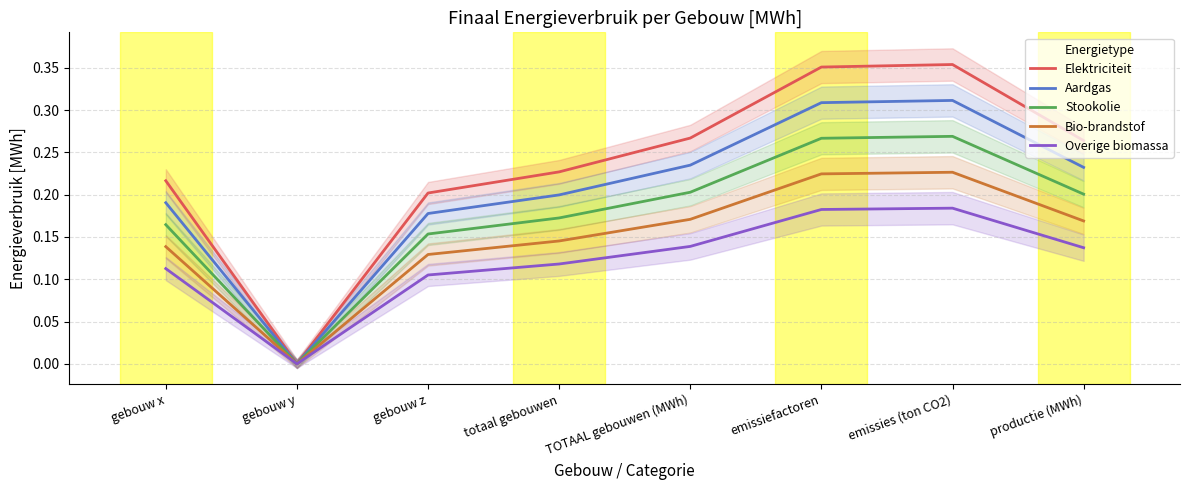

List the series in order of their peak value, lowest first.

Overige biomassa, Bio-brandstof, Stookolie, Aardgas, Elektriciteit